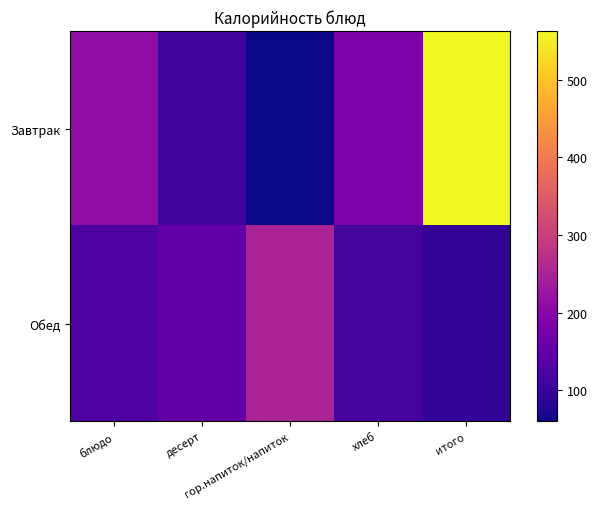

Rank the series by their average value, from lowest to highest.

Обед, Завтрак